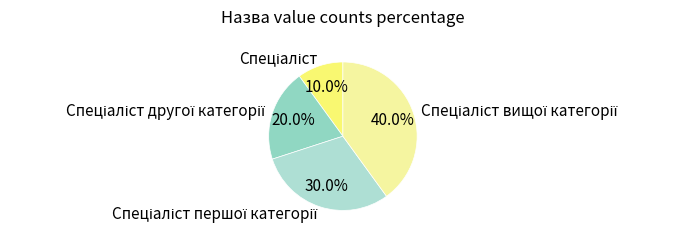

Count the number of slices in the pie.

4